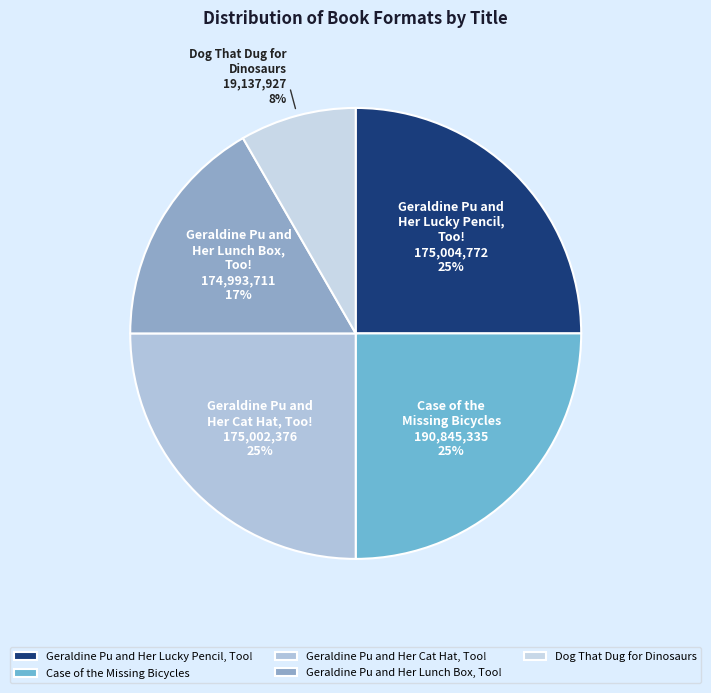

Which slice is the smallest?

Dog That Dug for Dinosaurs